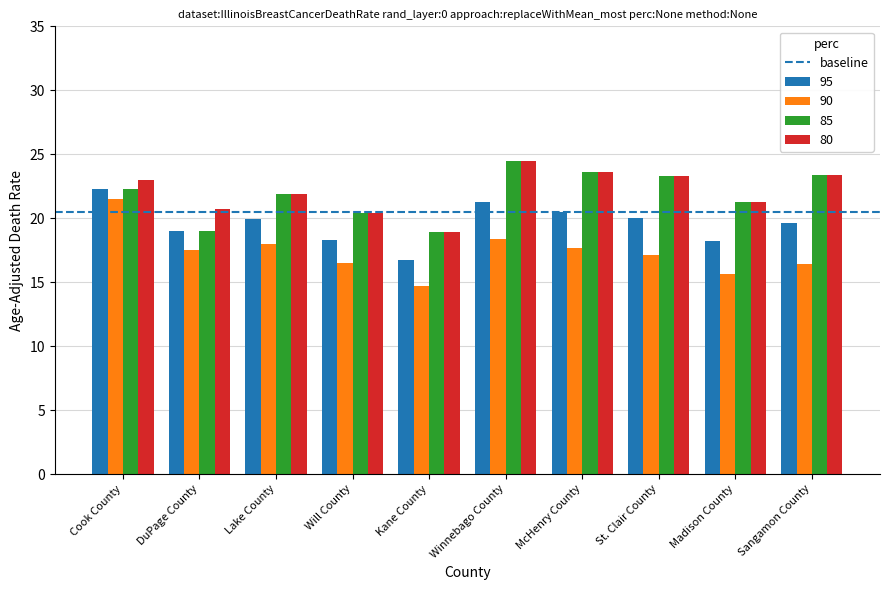

Is it true that 95 equals 9.2 at Madison County?

False